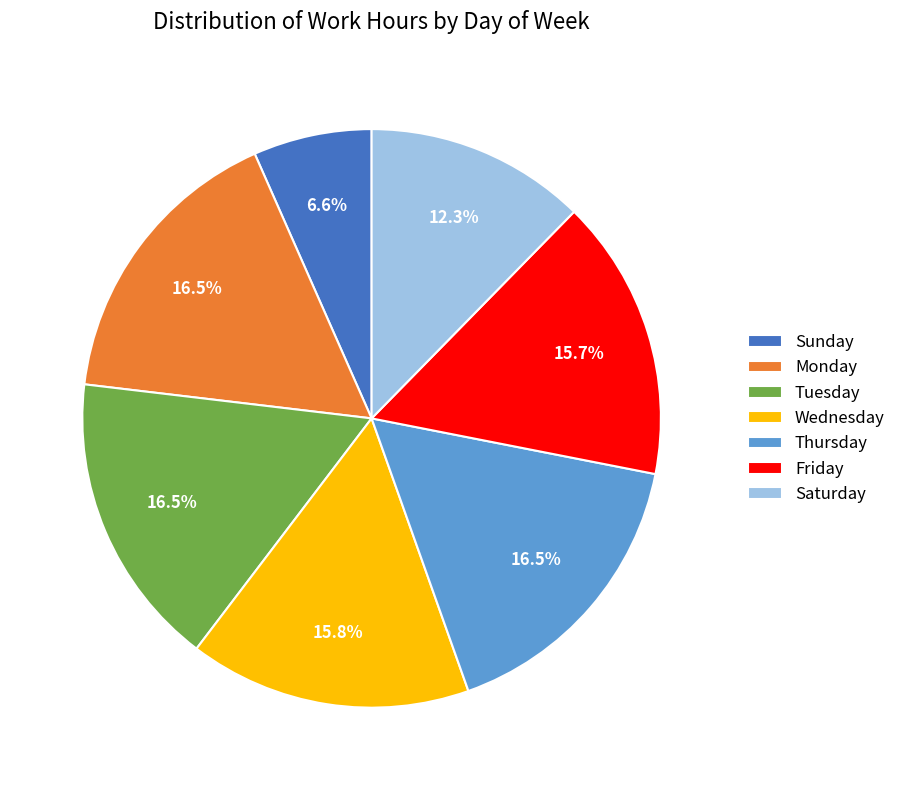

Which category has the smallest portion of the pie?

Sunday